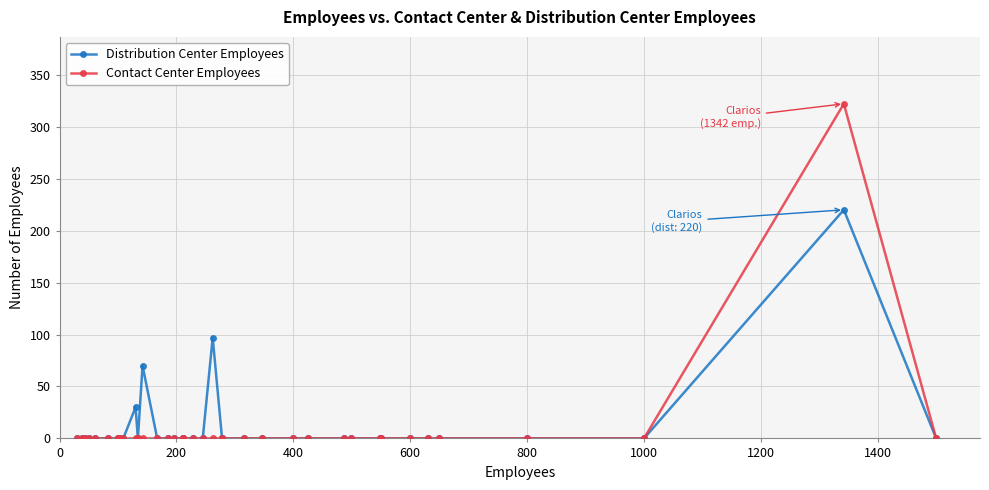

What is the label of the 13th point from the right?

400